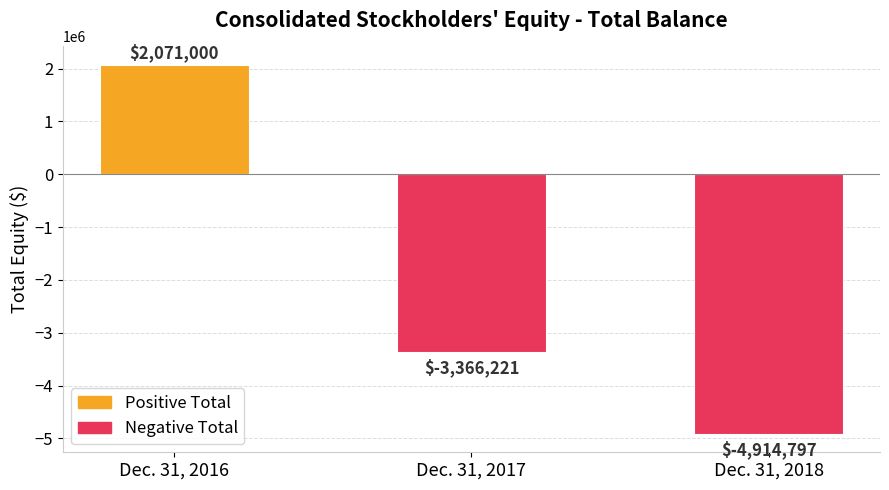

How many values are between -4914797 and 2071000?

3